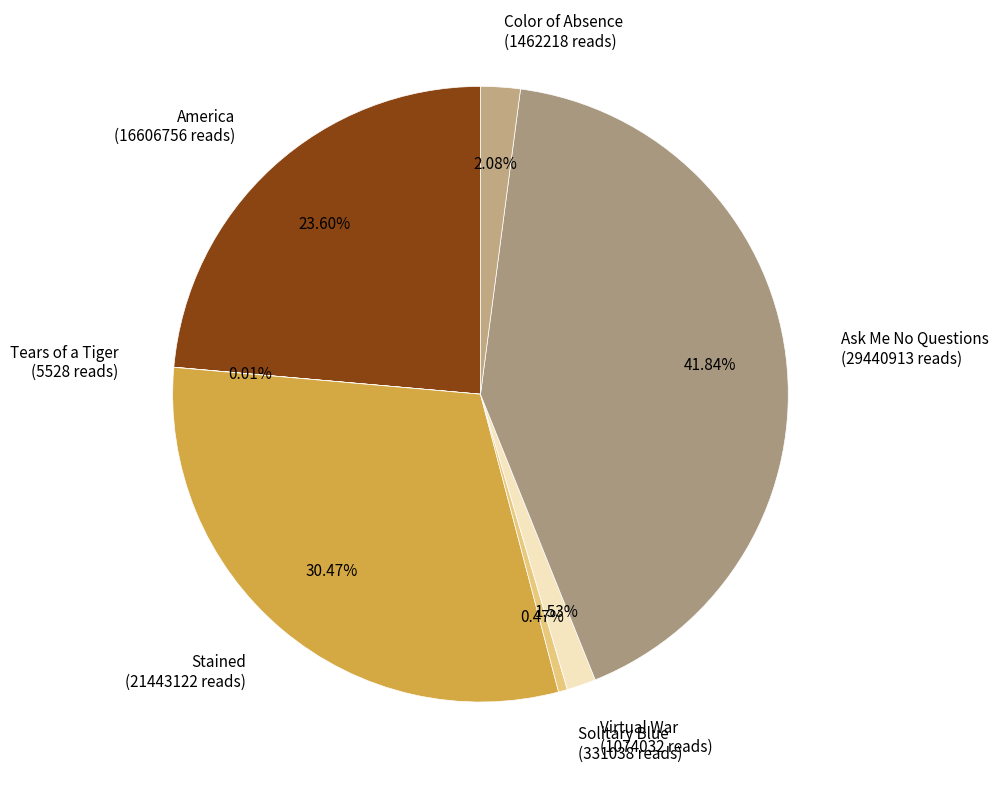

Is it true that Virtual War is 12% of the pie?

False